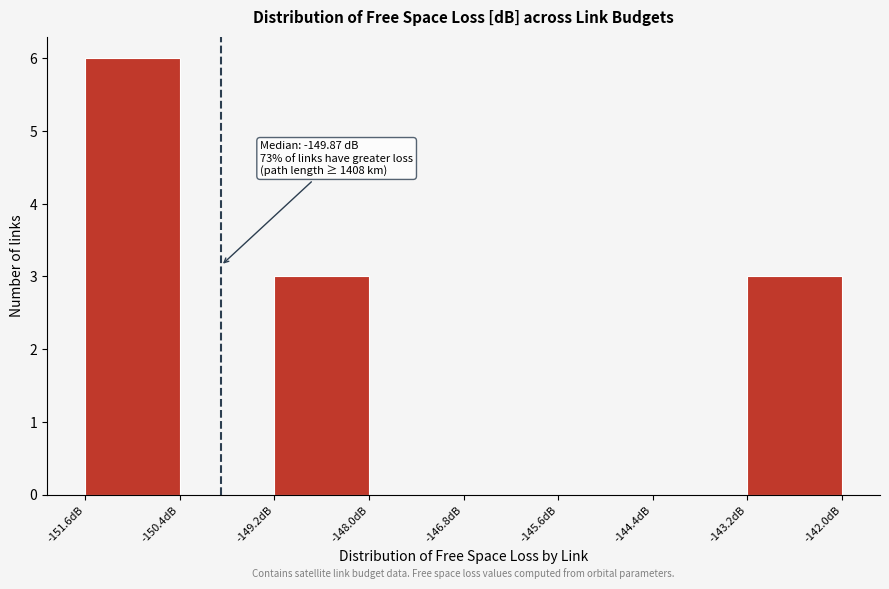

Which range on the x-axis has the tallest bar?

-151.6 to -150.4